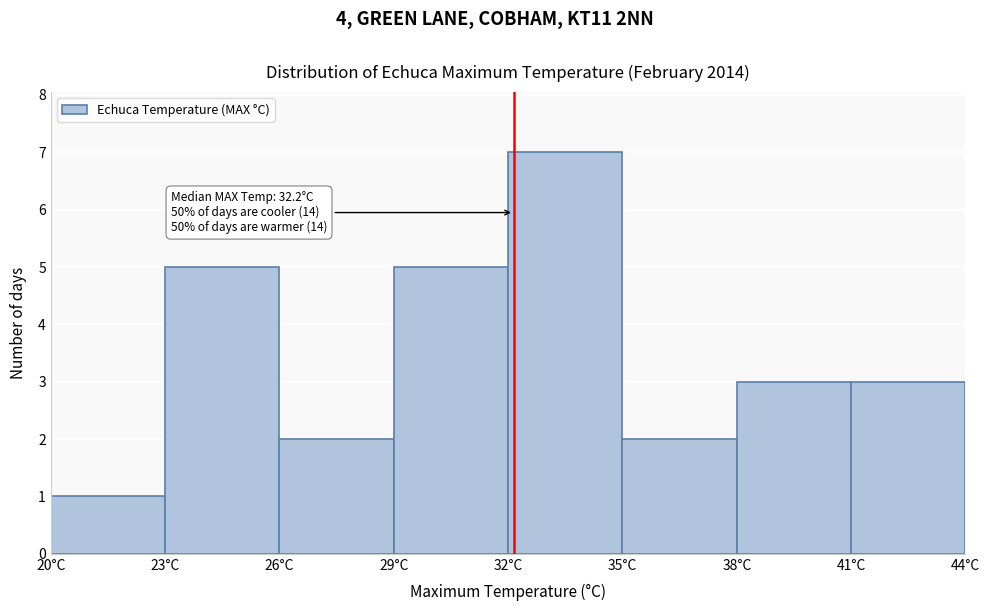

Which range on the x-axis has the tallest bar?

32 to 35